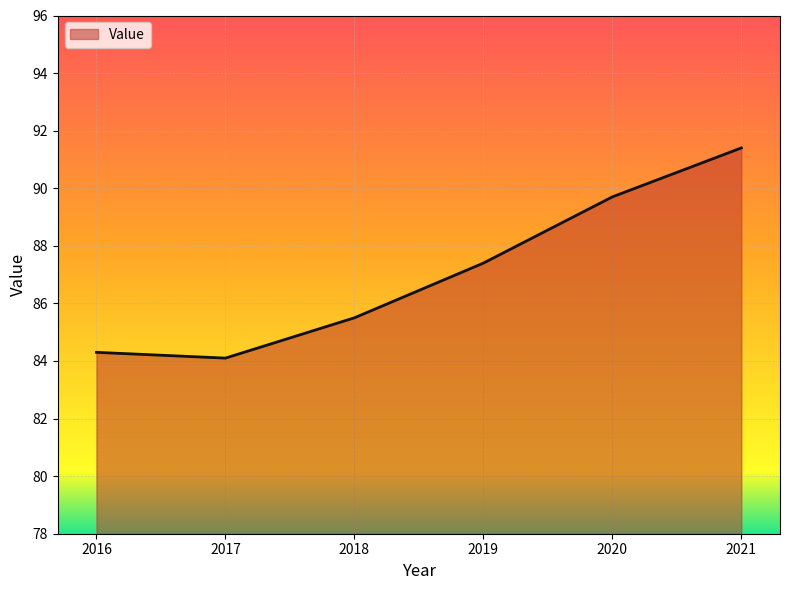

List the labels in order of value, largest first.

2021, 2020, 2019, 2018, 2016, 2017